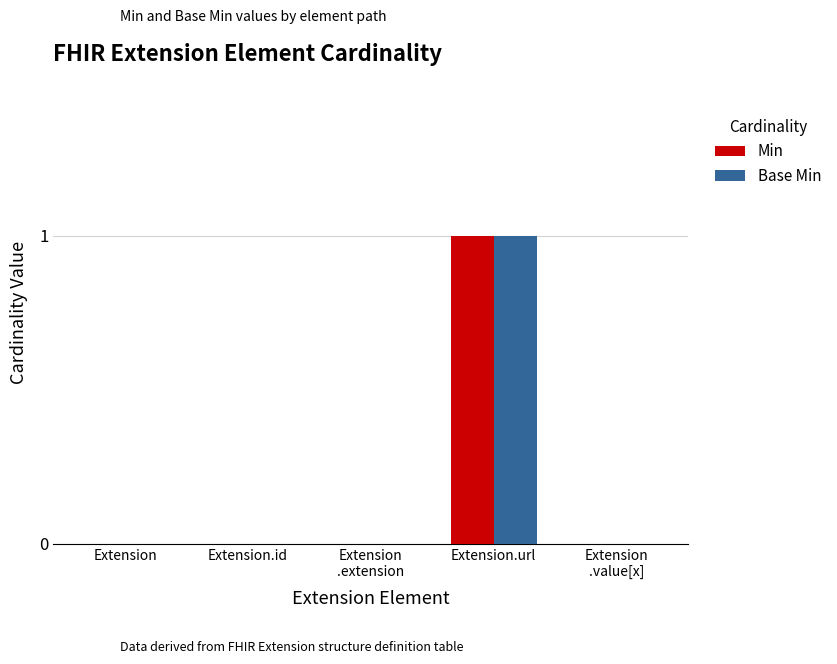

Which label corresponds to the largest value in the chart?

Extension.url